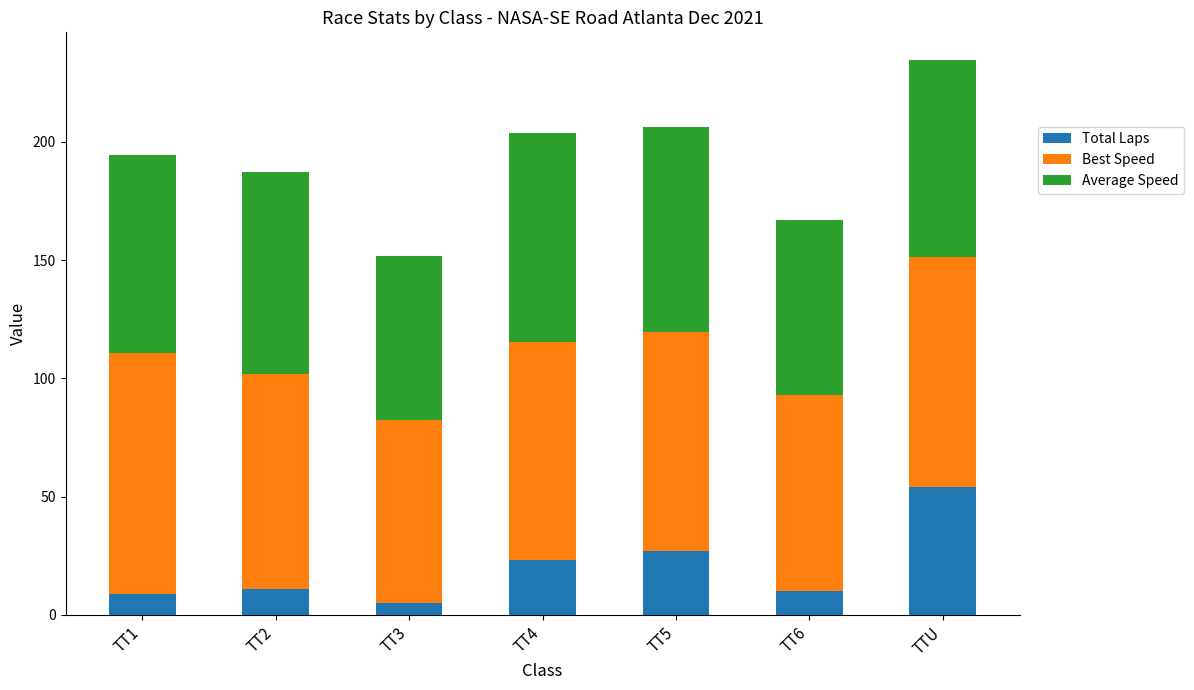

Reading left to right, list the values for the Total Laps series.

TT1=9.0	TT2=11.0	TT3=5.0	TT4=23.0	TT5=27.0	TT6=10.0	TTU=54.0